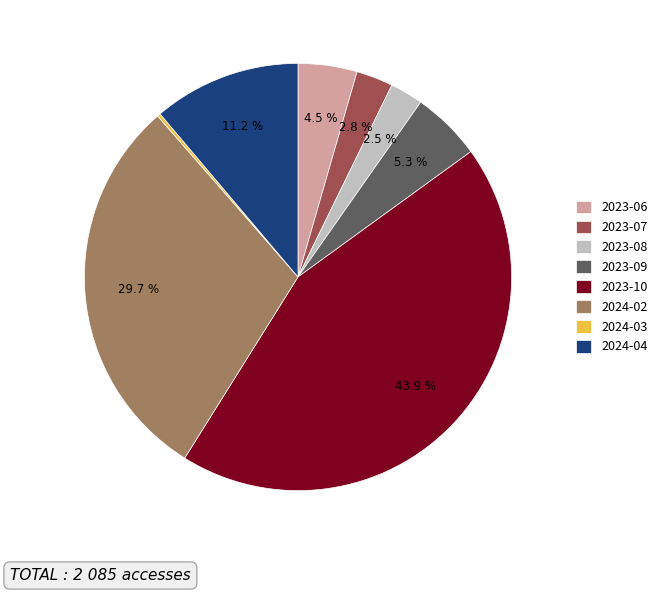

Which has a higher value, 2023-08 or 2024-02?

2024-02